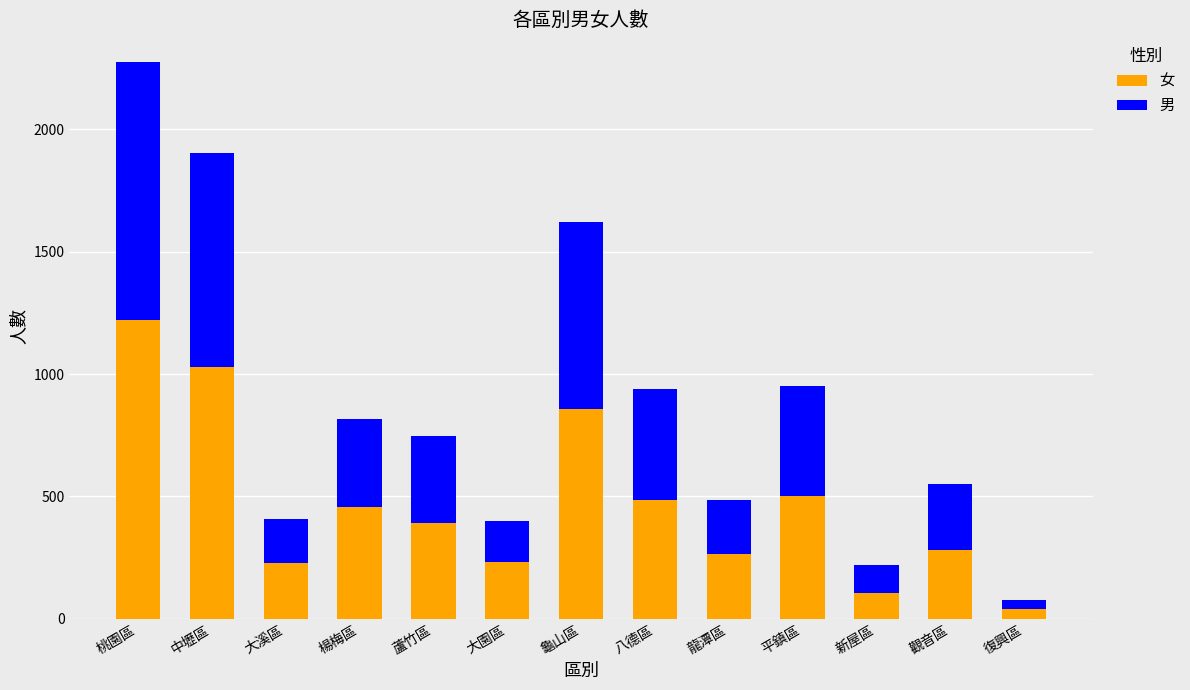

How many bars are there in total?

13